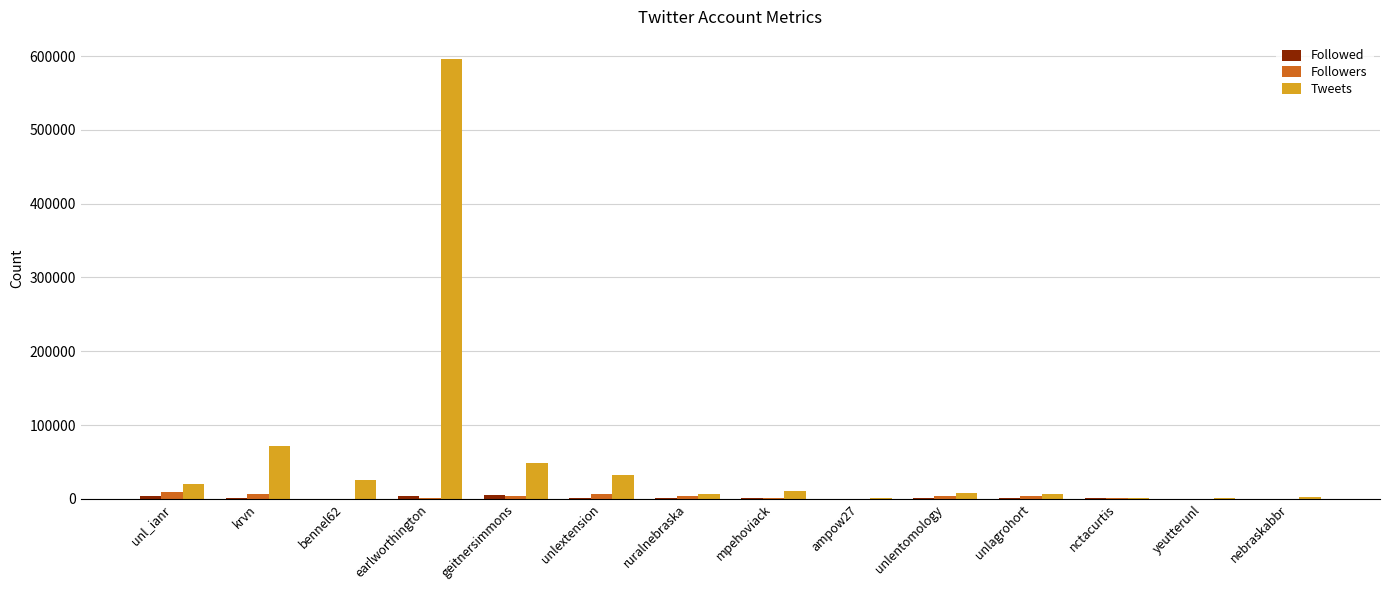

At which category does the chart reach its peak across all series?

earlworthington